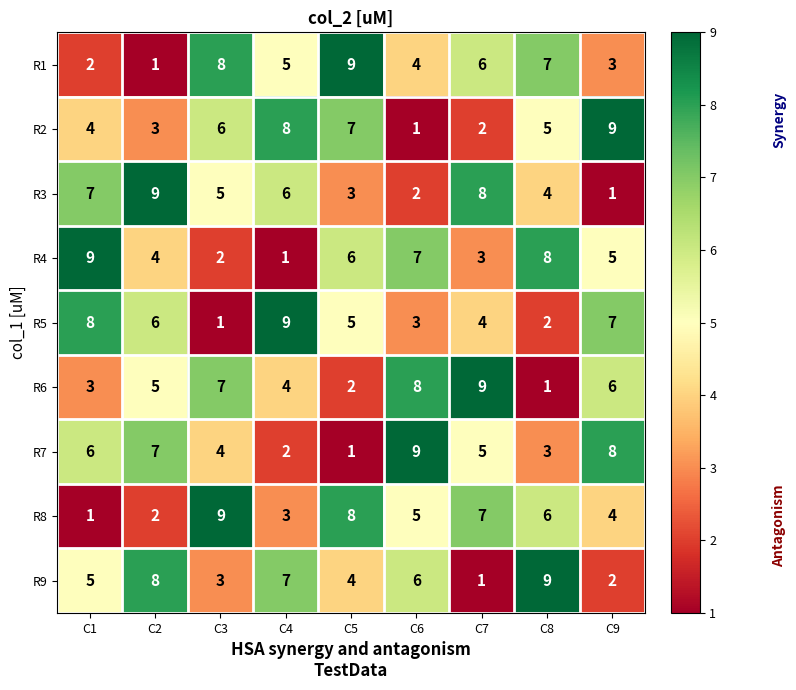

Read the R6 value at C4.

4